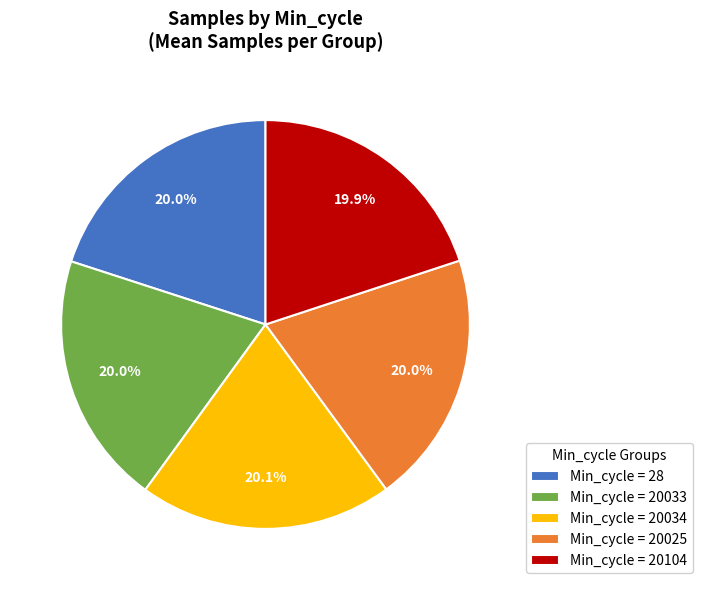

Count the number of slices in the pie.

5